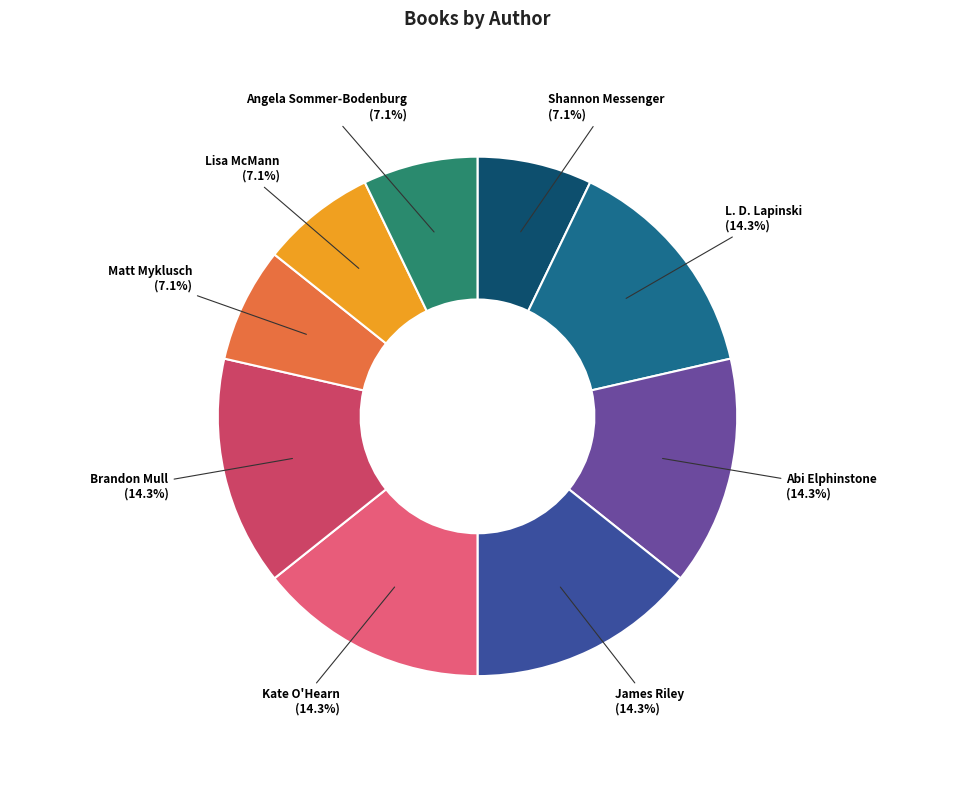

Does any single category account for the majority?

No